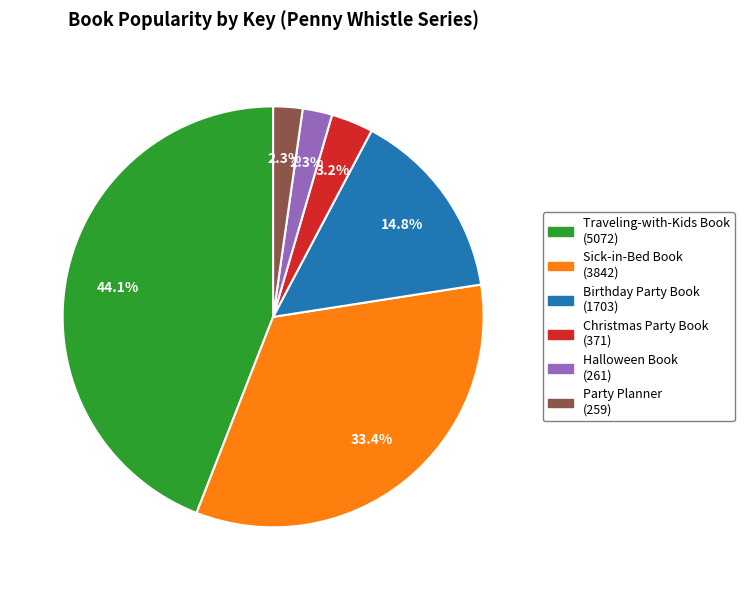

Do Halloween Book and Birthday Party Book together represent more than half of the pie?

No